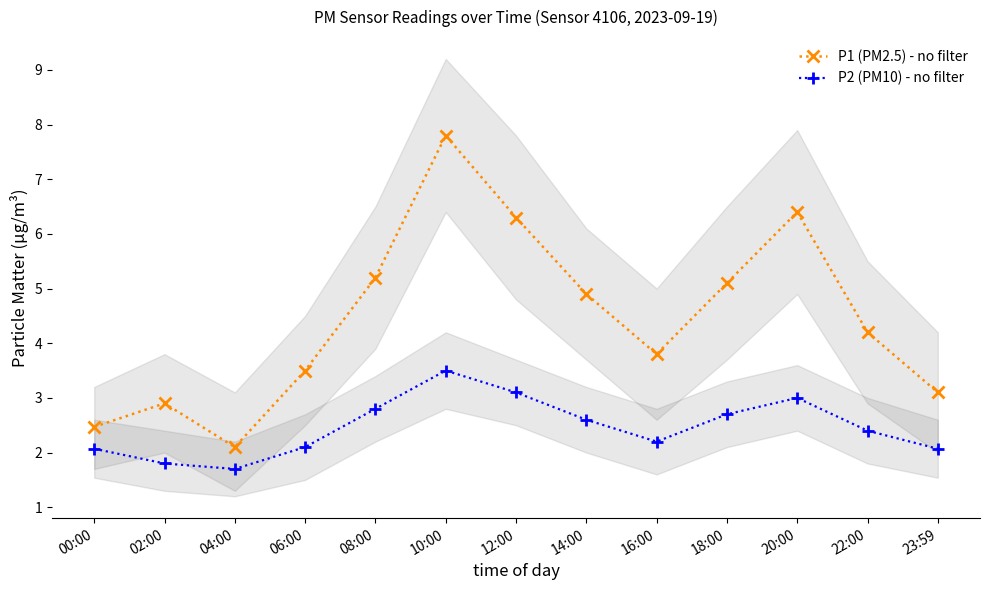

Which category has the lowest value across all series?

04:00